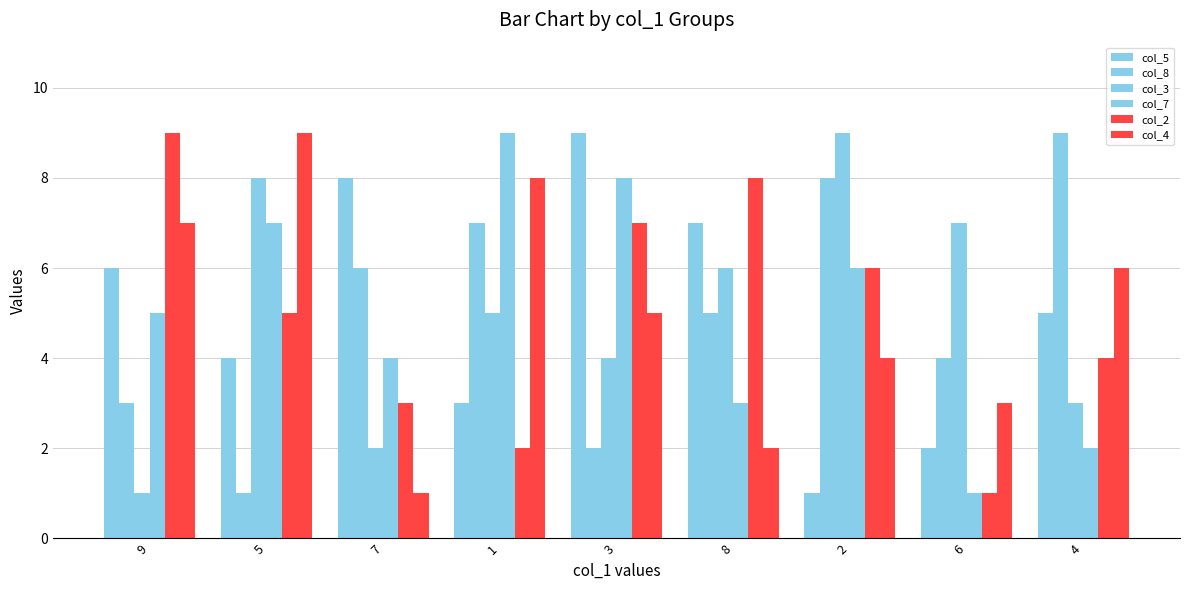

How many categories are shown in the chart?

9